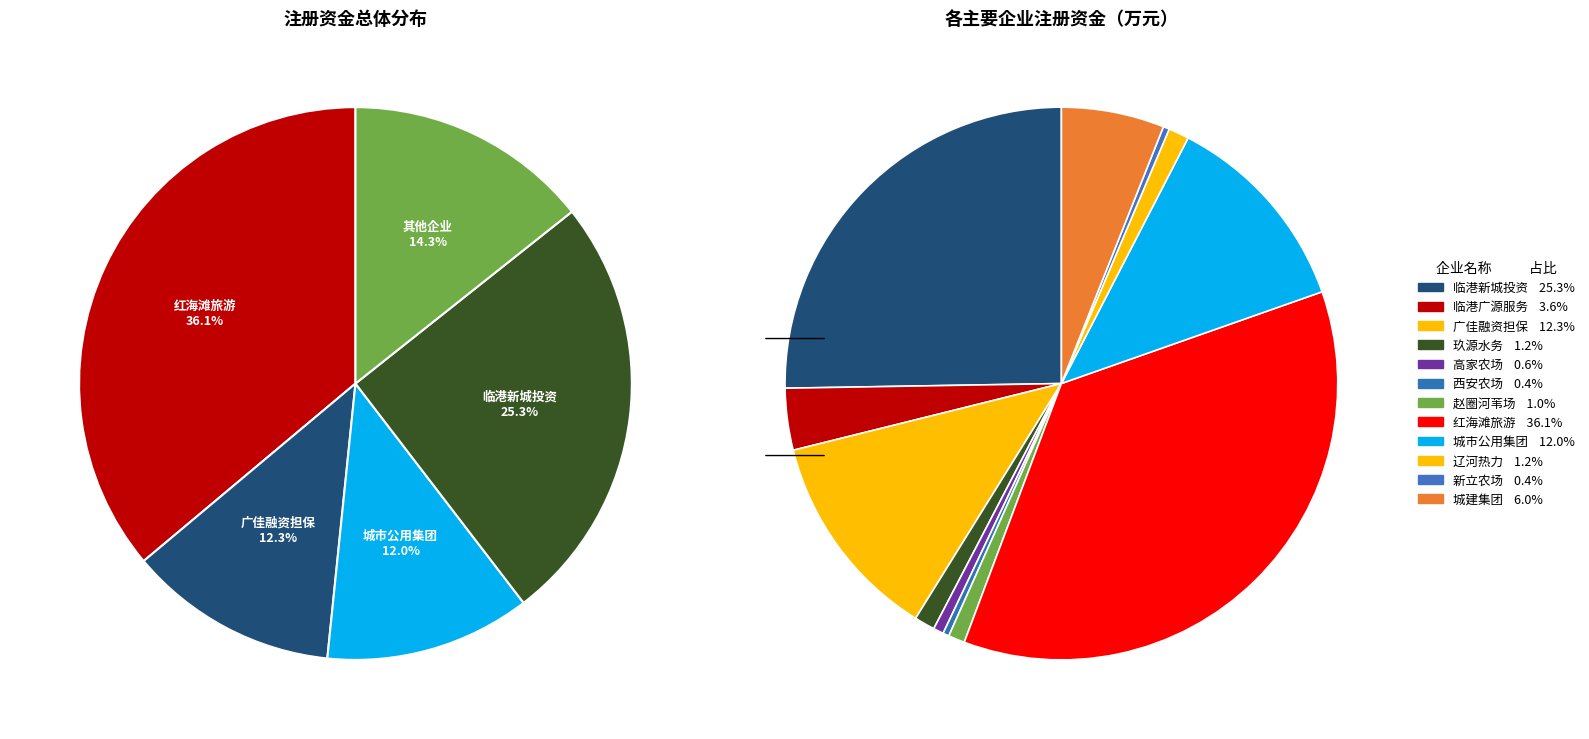

Does 大洼县西安农场 represent more than half of the total?

No